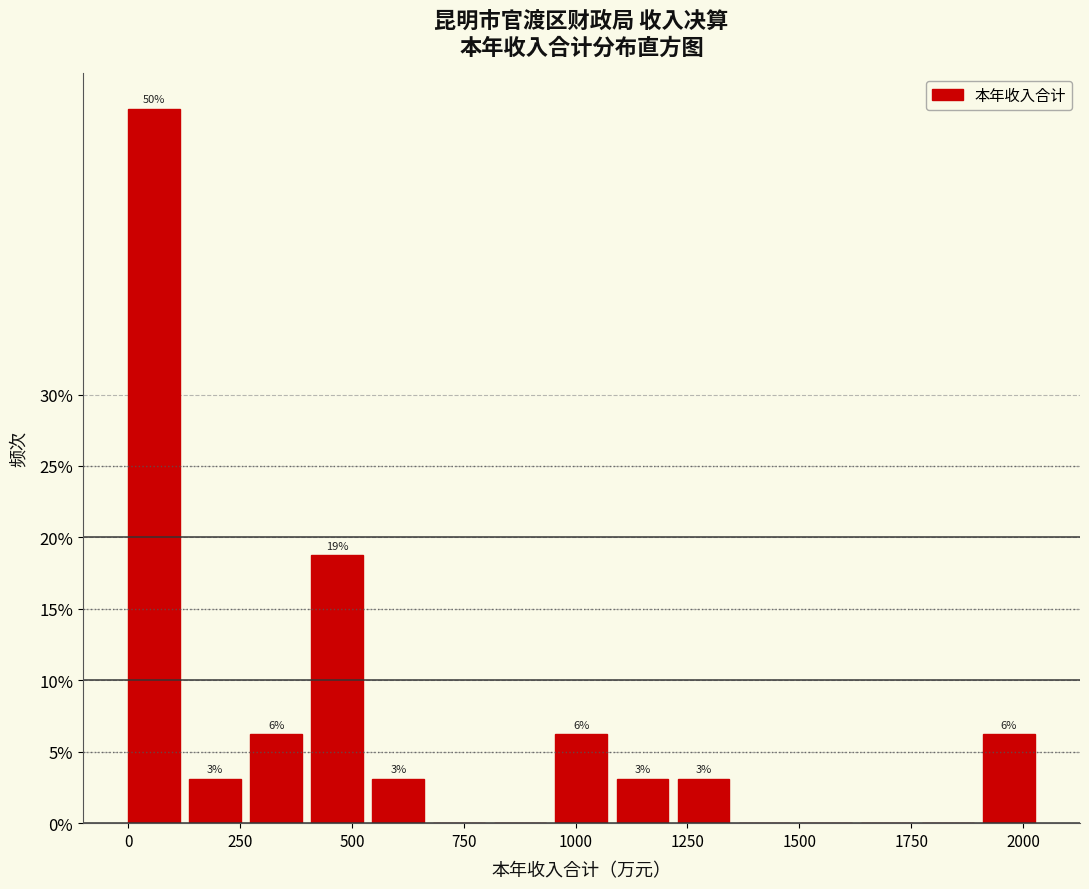

Read against the x-axis, roughly where is the centre of the tallest bar?

50